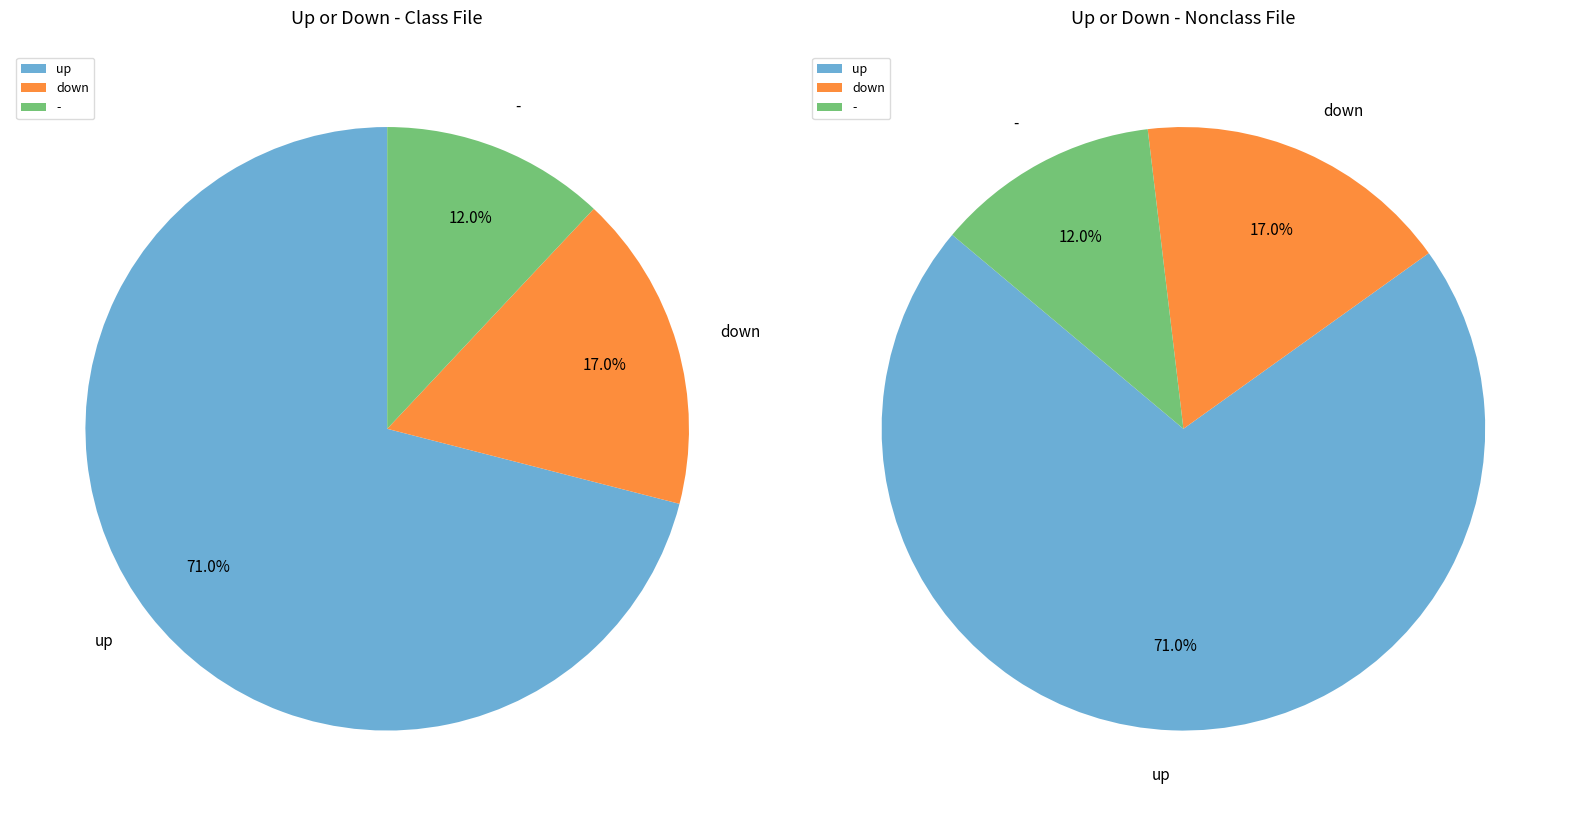

To the nearest percent, what portion does up represent?

71%